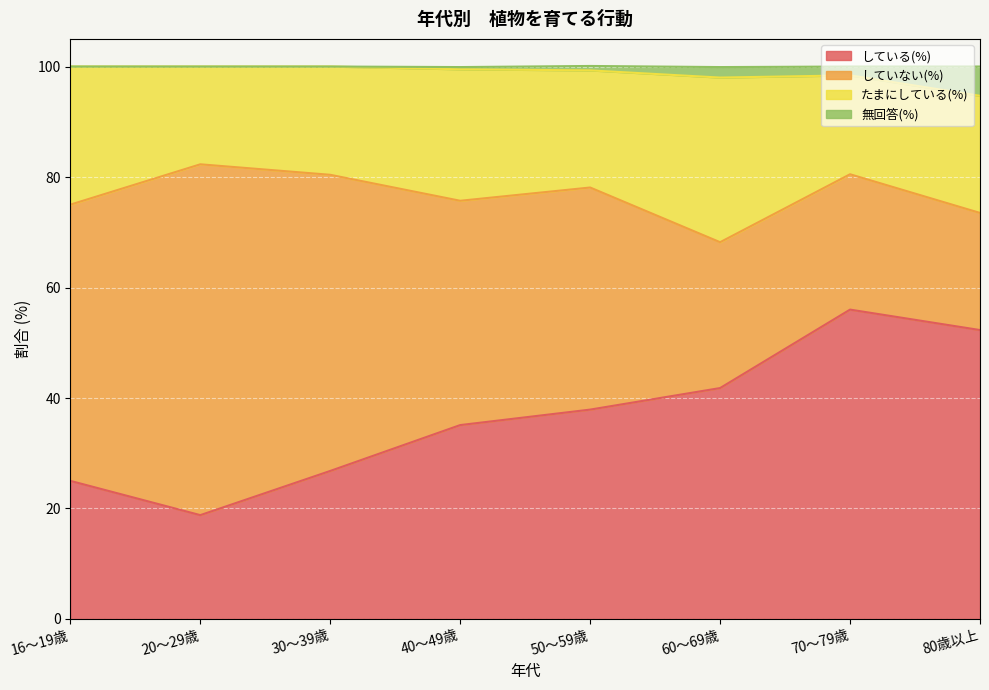

Between 40～49歳 and 16～19歳, which is larger?

40～49歳